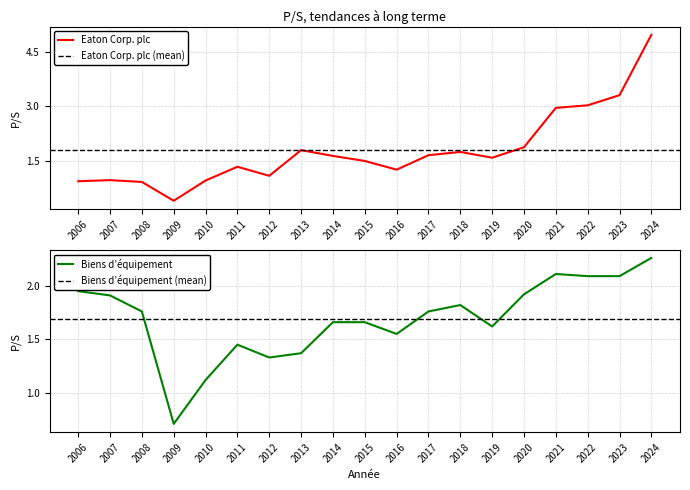

Reading left to right, transcribe all the data shown in this chart.

Eaton Corp. plc: 2006=0.9	2007=1.0	2008=0.9	2009=0.4	2010=0.9	2011=1.3	2012=1.1	2013=1.8	2014=1.6	2015=1.5	2016=1.2	2017=1.6	2018=1.7	2019=1.6	2020=1.9	2021=3.0	2022=3.0	2023=3.3	2024=5.0
Biens d’équipement: 2006=1.9	2007=1.9	2008=1.8	2009=0.7	2010=1.1	2011=1.4	2012=1.3	2013=1.4	2014=1.7	2015=1.7	2016=1.6	2017=1.8	2018=1.8	2019=1.6	2020=1.9	2021=2.1	2022=2.1	2023=2.1	2024=2.3